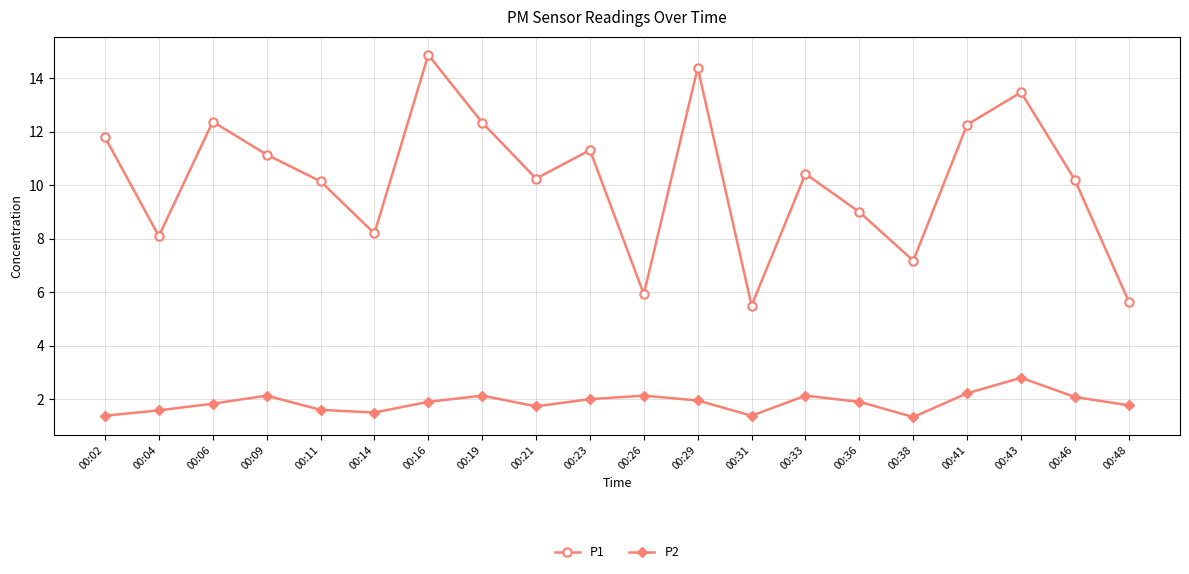

Is it true that P1 equals 16.1 at 00:19?

False